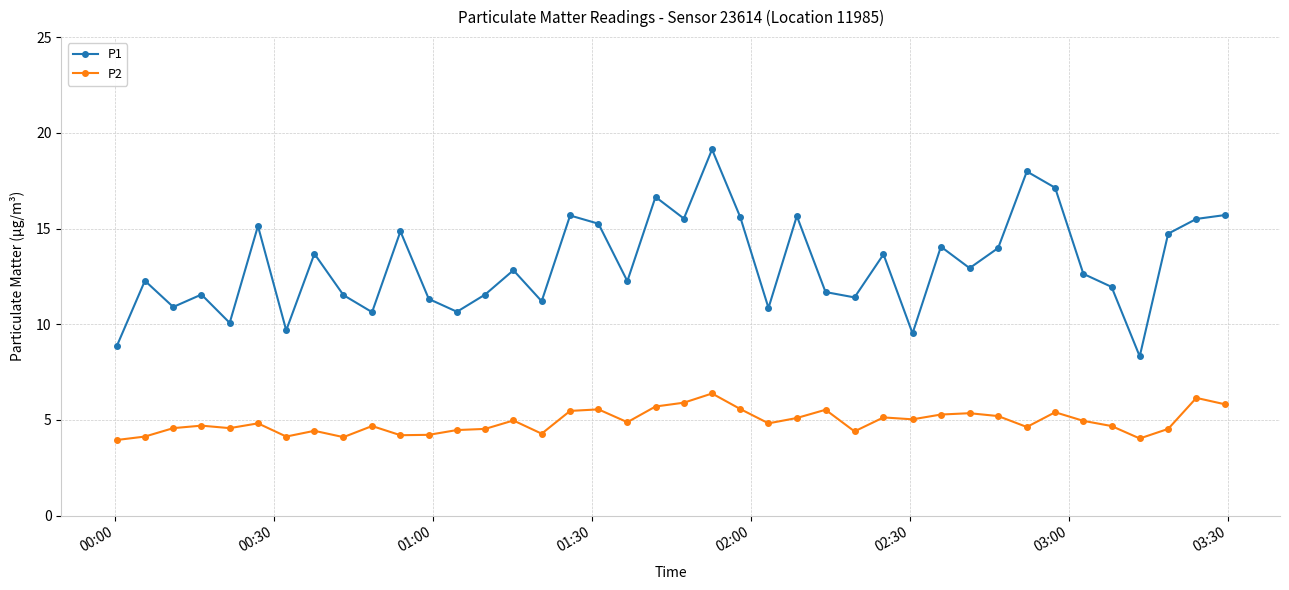

Rank the series by their maximum value, from highest to lowest.

P1, P2